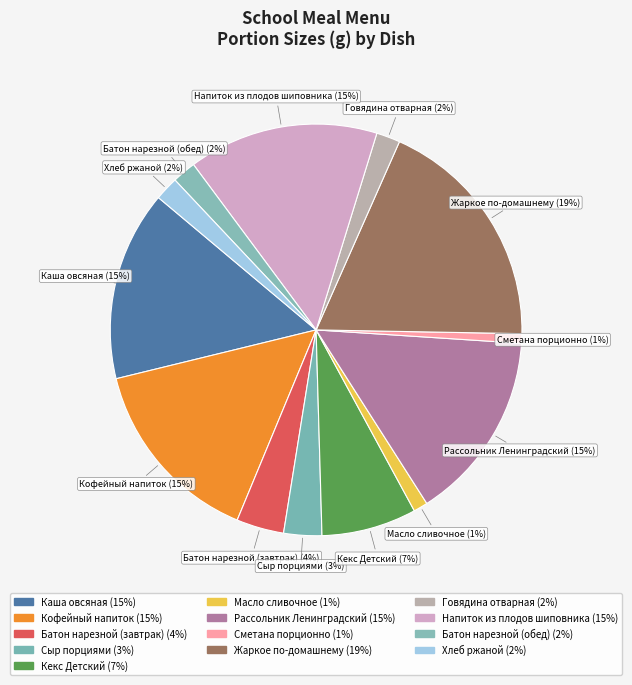

Which category has the smallest portion of the pie?

Сметана порционно